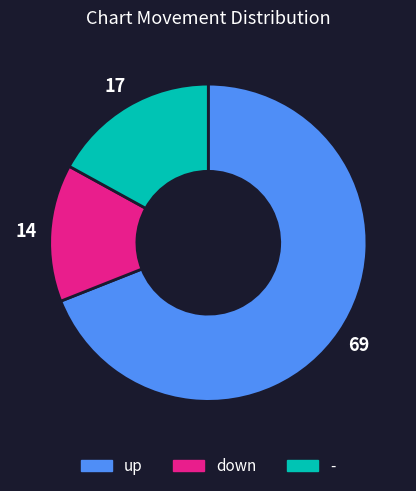

Between down and up, which is larger?

up